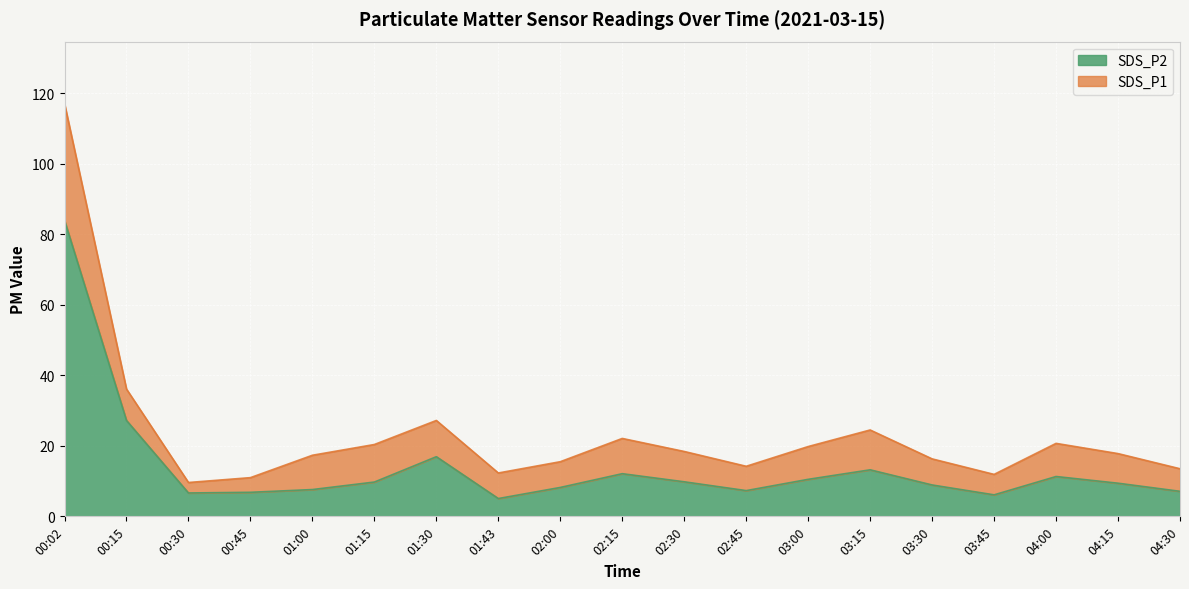

List the labels in order of SDS_P1 value, largest first.

00:02, 00:15, 01:30, 03:15, 02:15, 04:00, 01:15, 03:00, 02:30, 04:15, 01:00, 03:30, 02:00, 02:45, 04:30, 01:43, 03:45, 00:45, 00:30